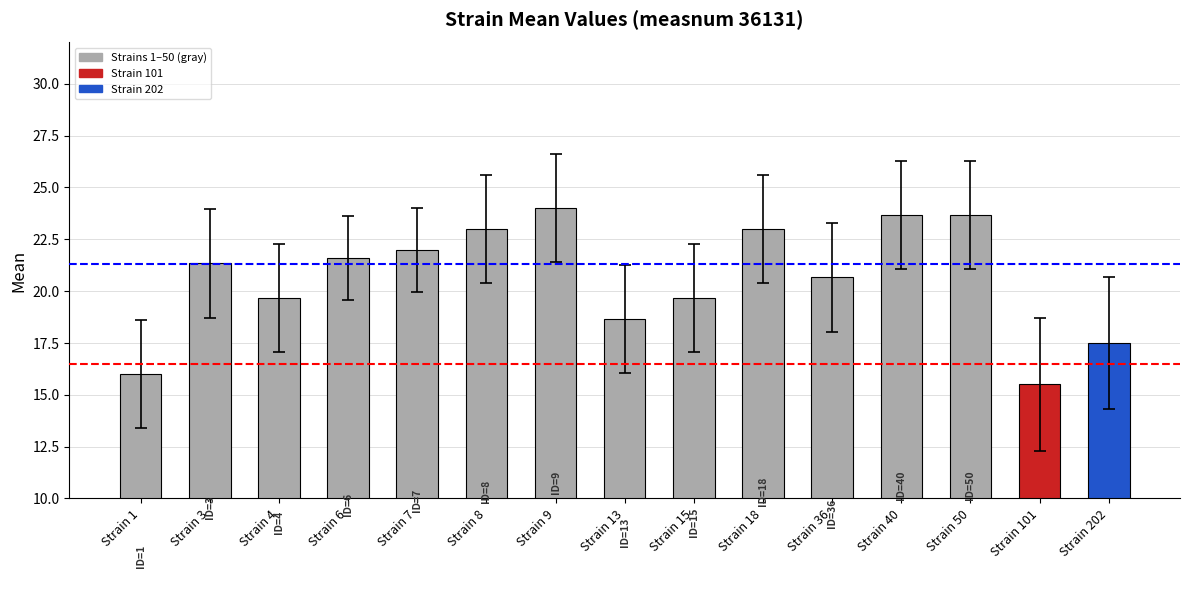

Are the bars grouped side by side (vs. stacked)?

No